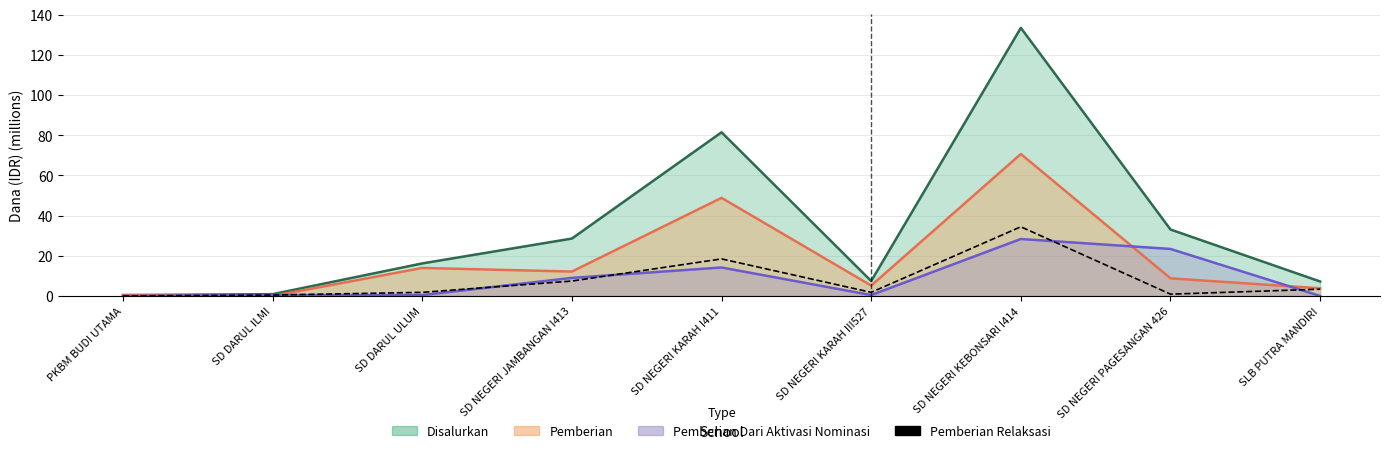

What is the label of the 3rd point from the right?

SD NEGERI KEBONSARI I414